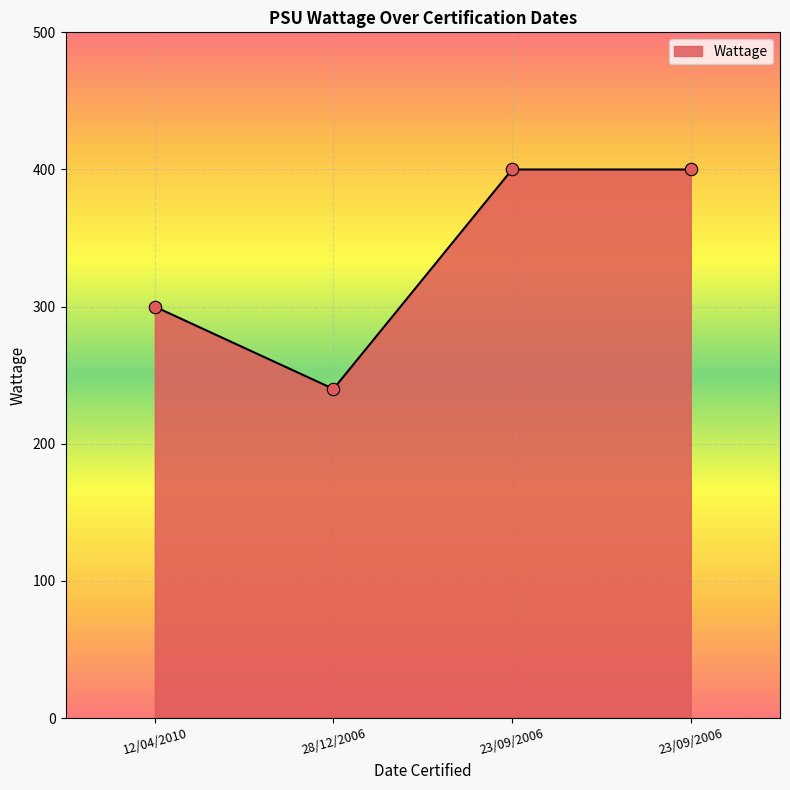

Between 12/04/2010 and 23/09/2006, which is larger?

23/09/2006